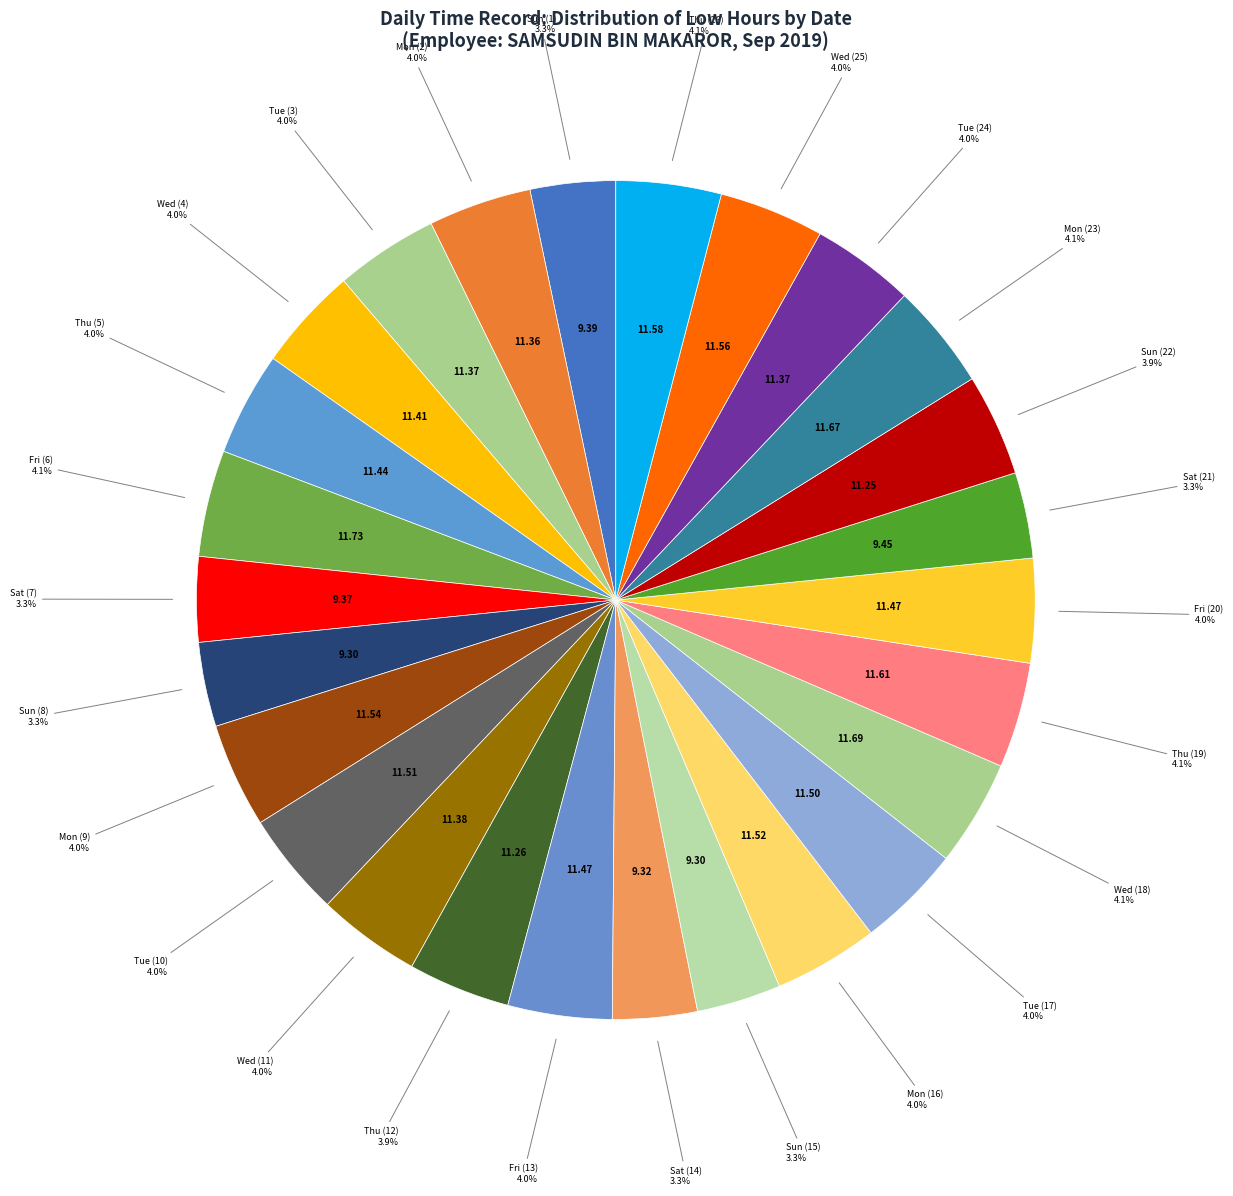

How many slices are in this pie chart?

26